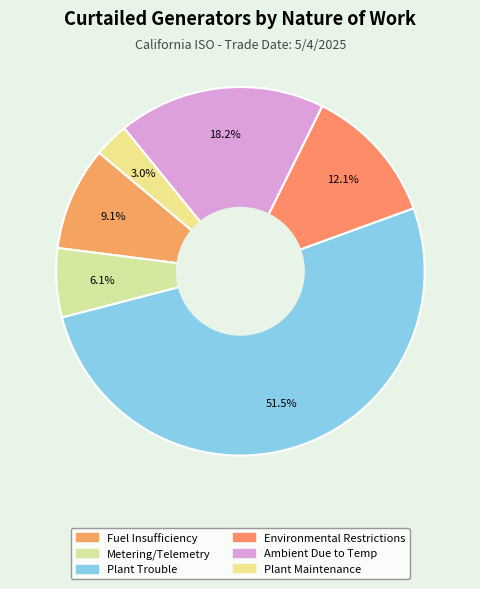

Rank the categories by value from highest to lowest.

PLANT_TROUBLE, AMBIENT_DUE_TO_TEMP, ENVIRONMENTAL_RESTRICTIONS, AMBIENT_DUE_TO_FUEL_INSUFFICIENCY, METERING_TELEMETRY, PLANT_MAINTENANCE